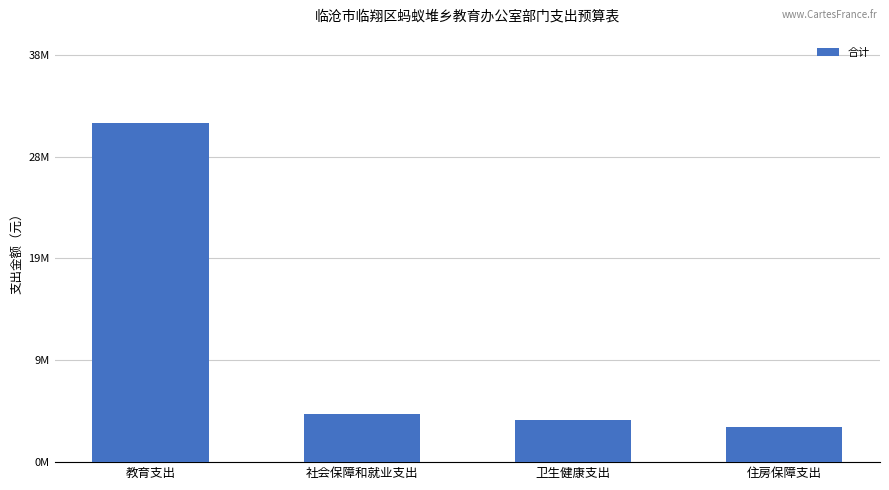

Are the bars horizontal?

No